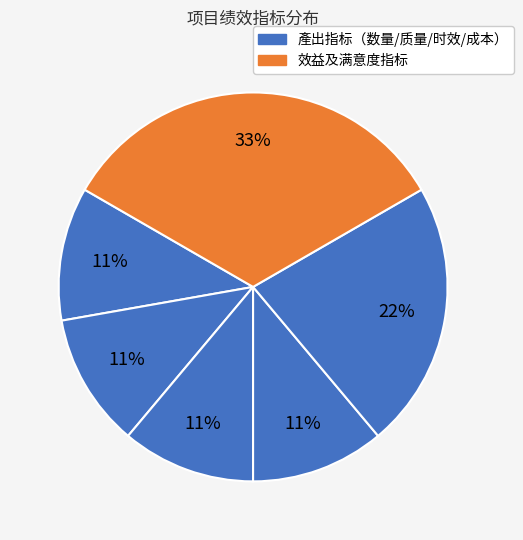

How many slices are in this pie chart?

6